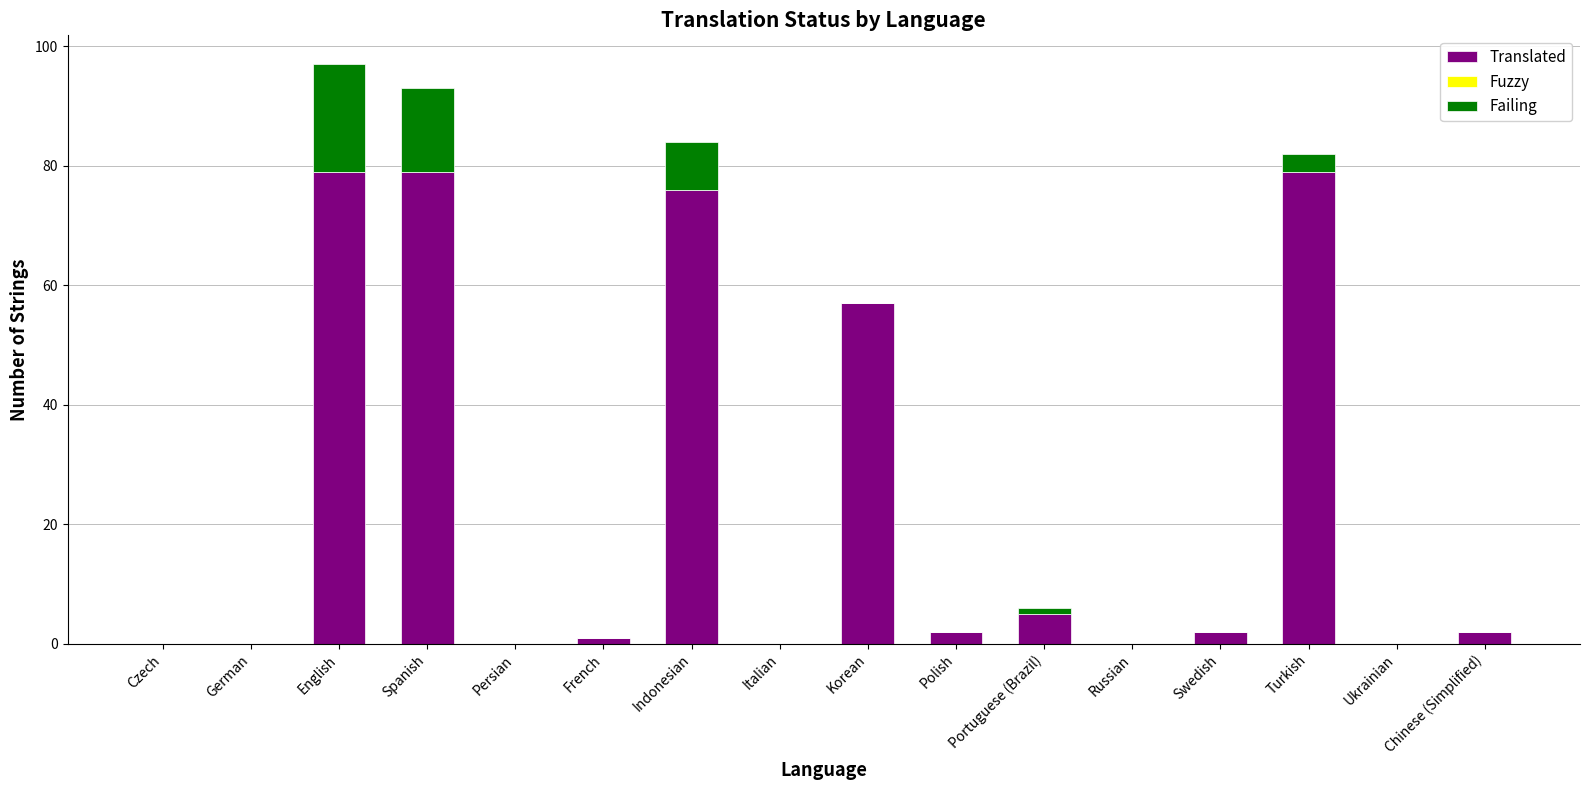

Is it true that Translated equals 57 at Korean?

True